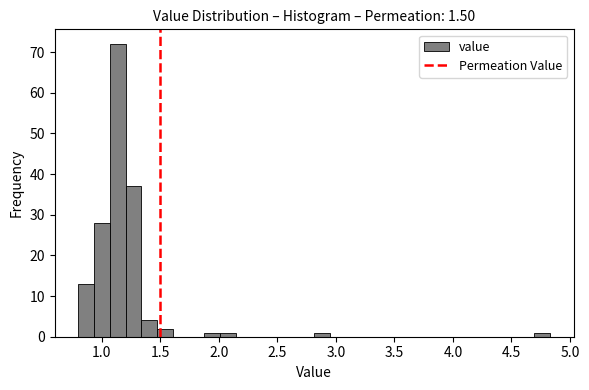

Read against the x-axis, roughly where is the centre of the tallest bar?

1.15